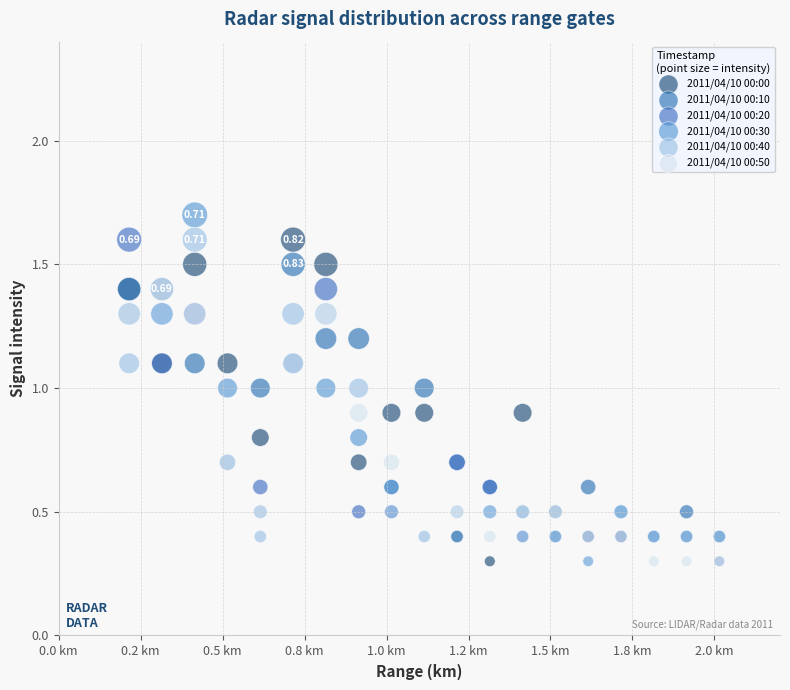

What are all the series names shown in the legend?

2011/04/10 00:00, 2011/04/10 00:10, 2011/04/10 00:20, 2011/04/10 00:30, 2011/04/10 00:40, 2011/04/10 00:50